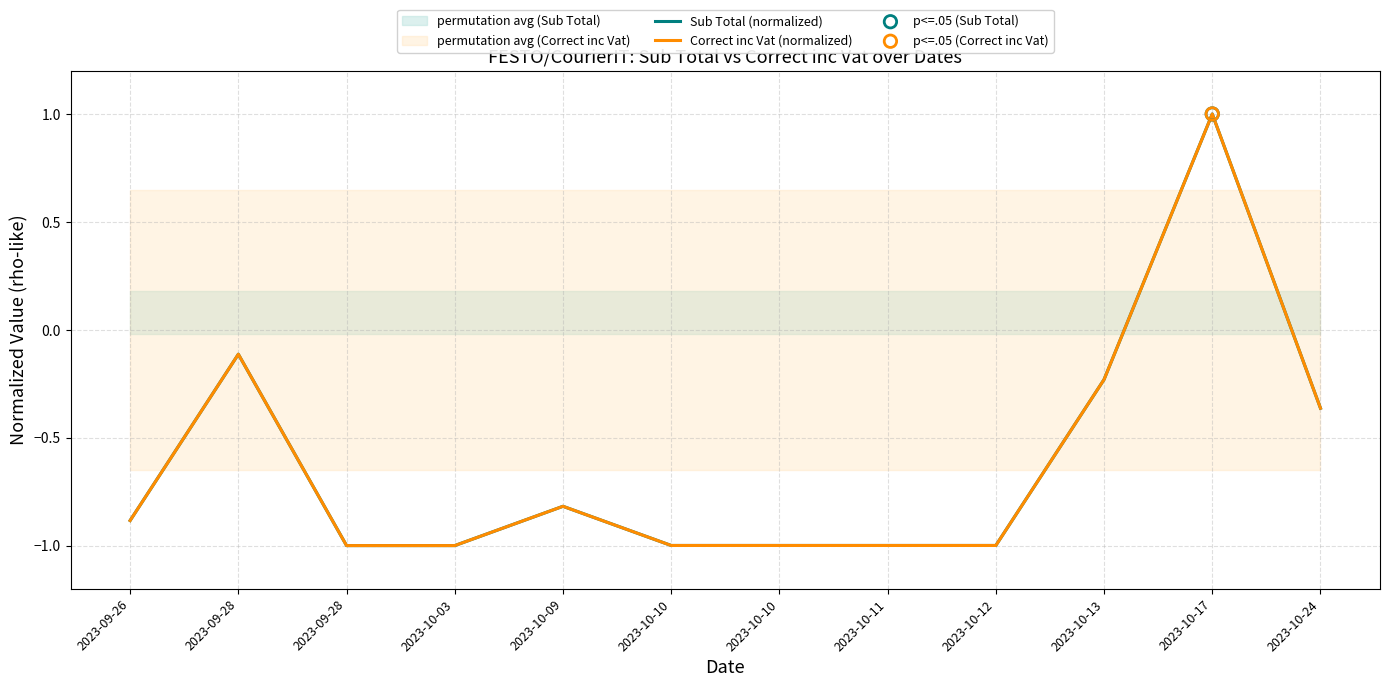

Is the value of Sub Total (normalized) at 2023-10-03 greater than the value of Correct inc Vat (normalized) at 2023-10-24?

No